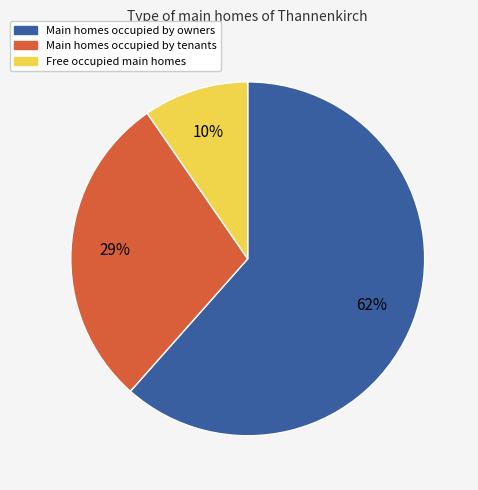

Is there any slice that represents more than half of the pie?

Yes